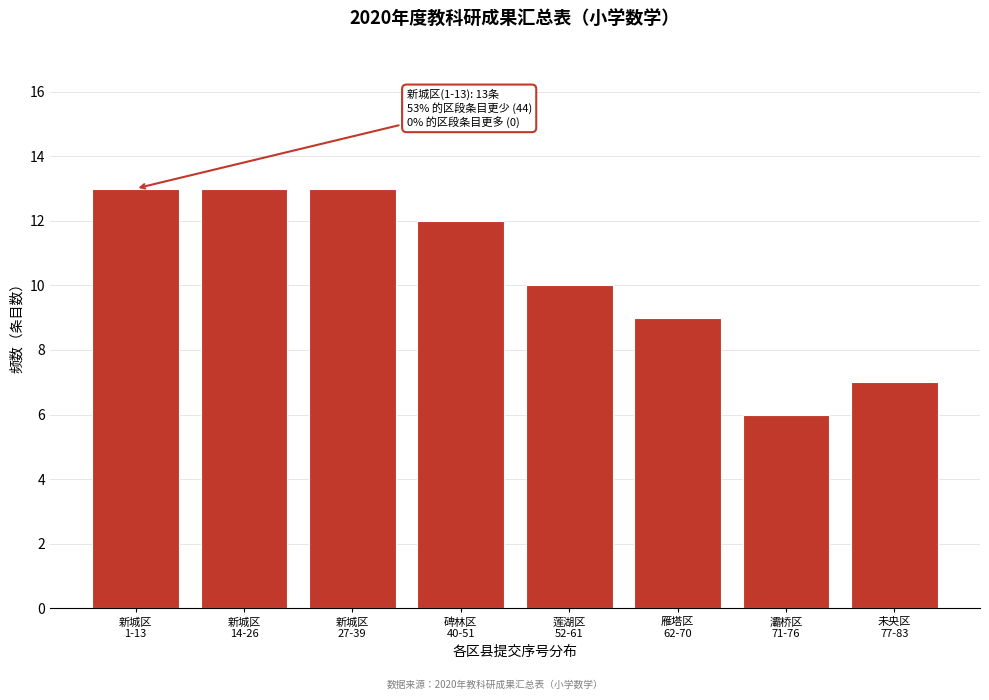

Reading left to right, list all the values displayed in this chart.

13	13	13	12	10	9	6	7